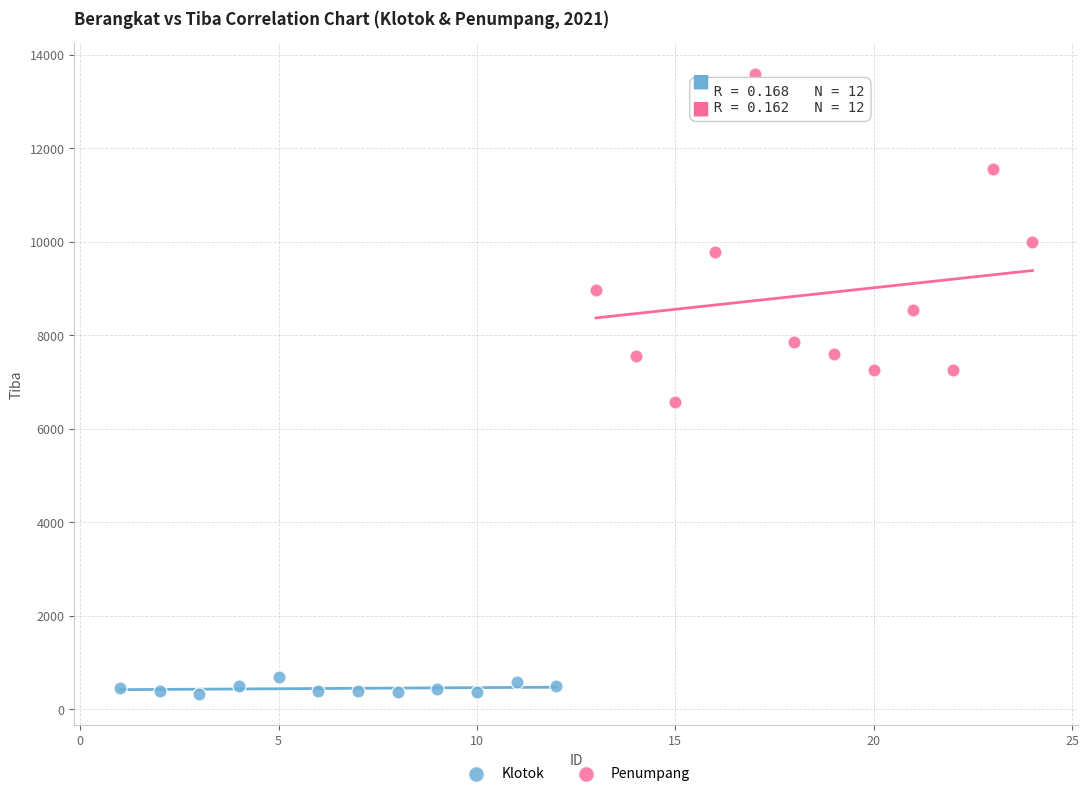

Which series has the widest spread of Y values?

Penumpang